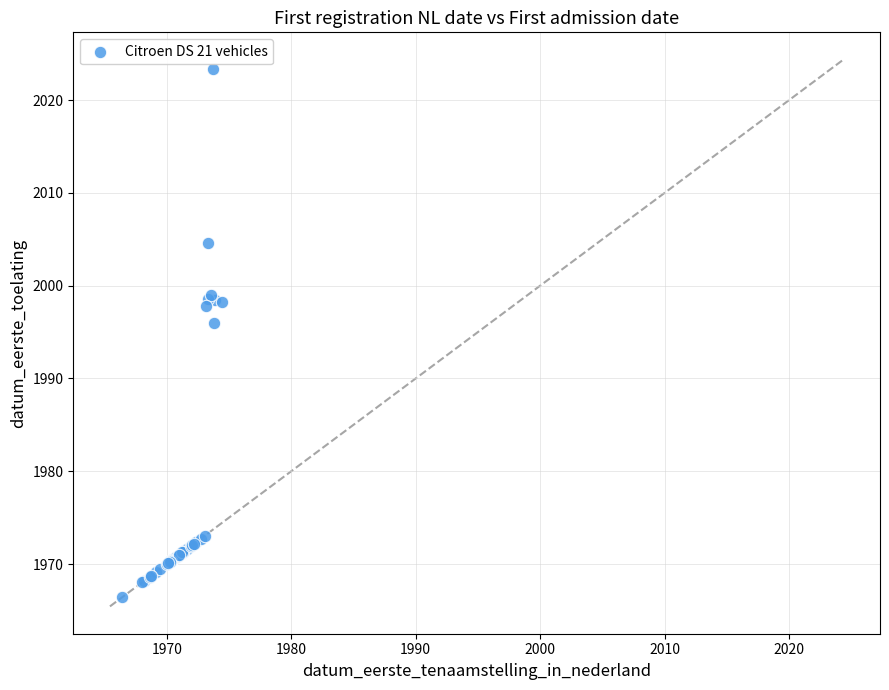

What Y value in the scatter plot is closest to 1994?

1995.9